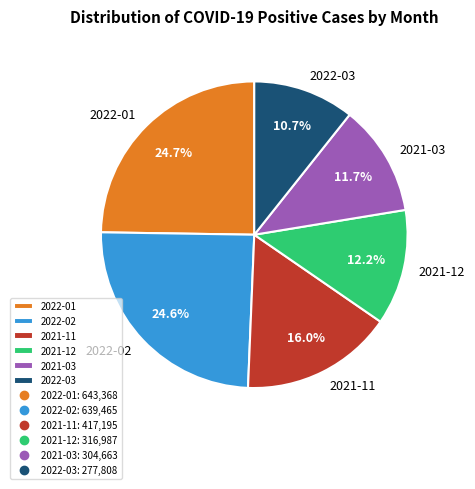

Count the number of slices in the pie.

6